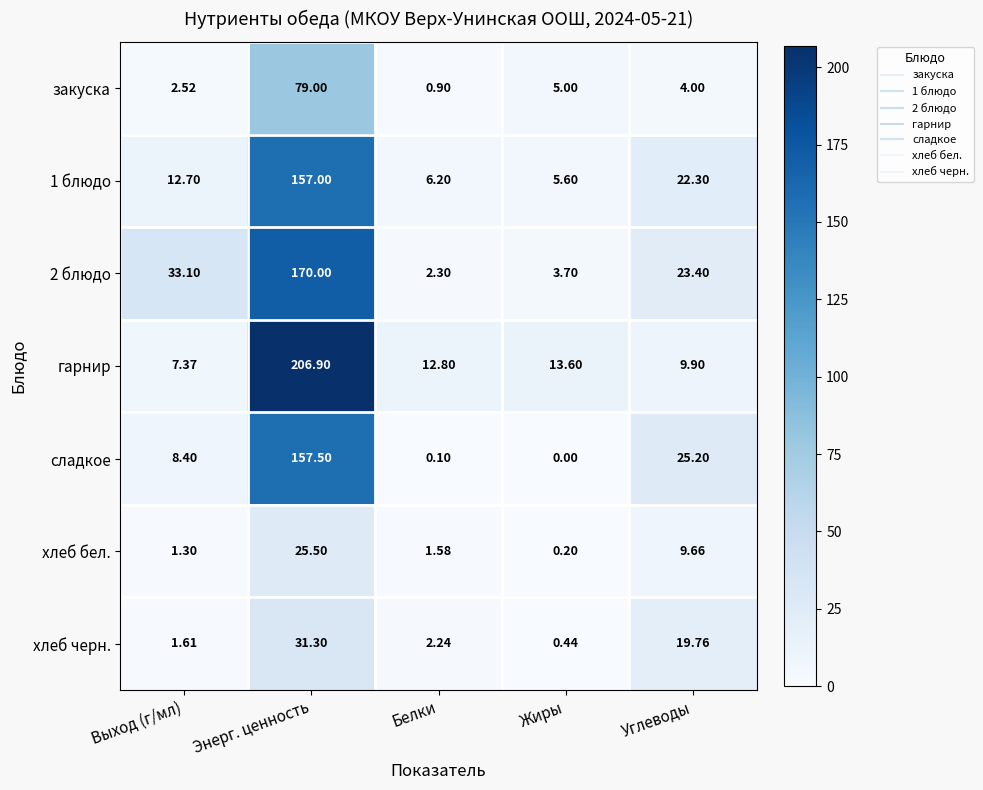

Where is 2 блюдо nearest to the value 86?

Выход (г/мл)